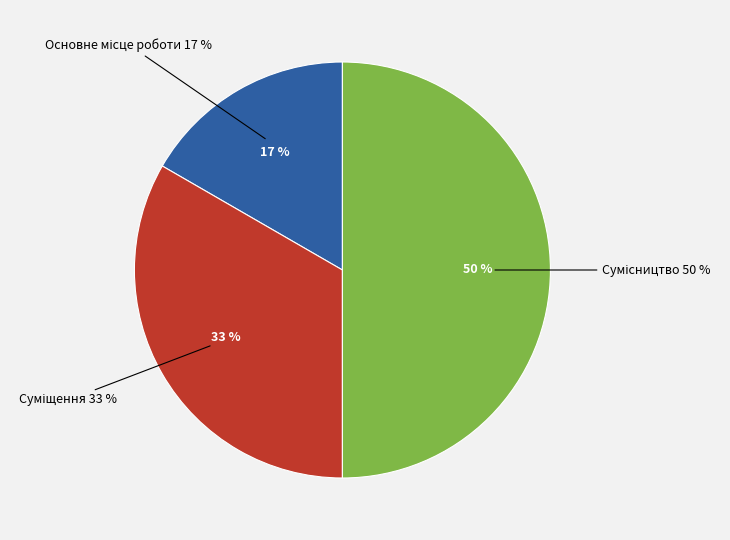

To the nearest percent, what portion does Сумісництво represent?

50%